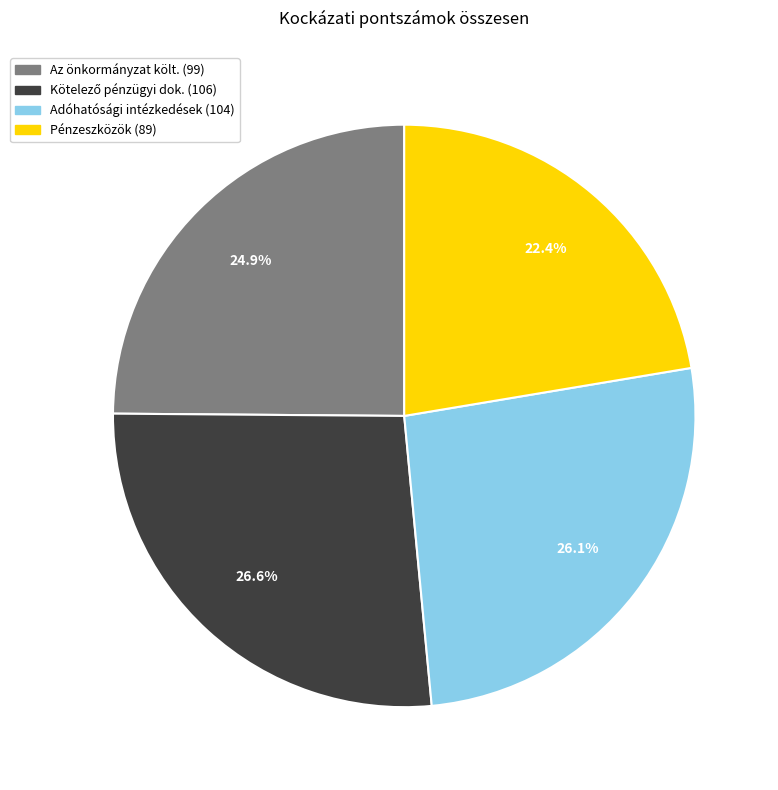

Which category has the smallest portion of the pie?

Pénzeszközök (89)